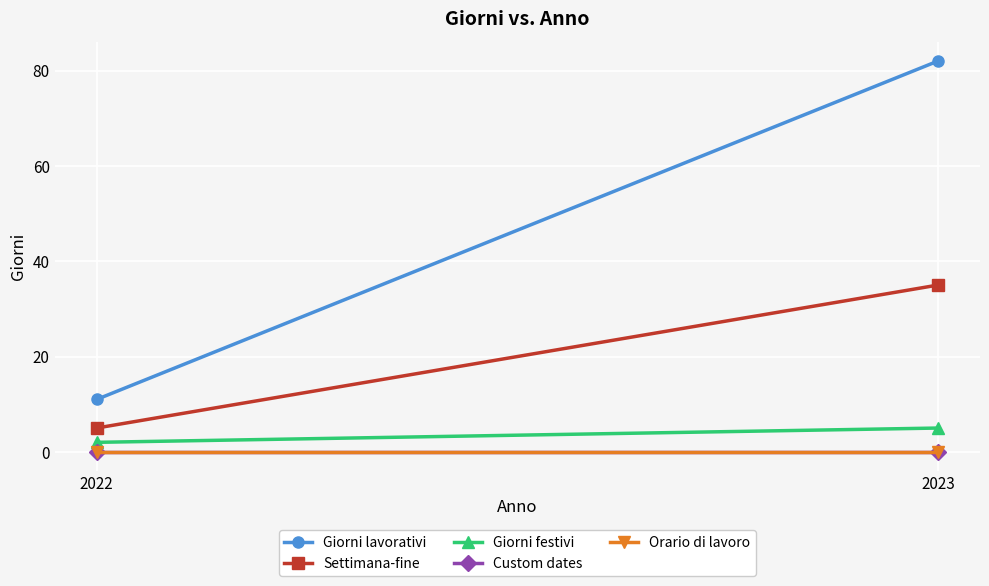

Reading left to right, what are all the values shown in this chart?

Giorni lavorativi: 2022=11	2023=82
Settimana-fine: 2022=5	2023=35
Giorni festivi: 2022=2	2023=5
Custom dates: 2022=0	2023=0
Orario di lavoro: 2022=0	2023=0